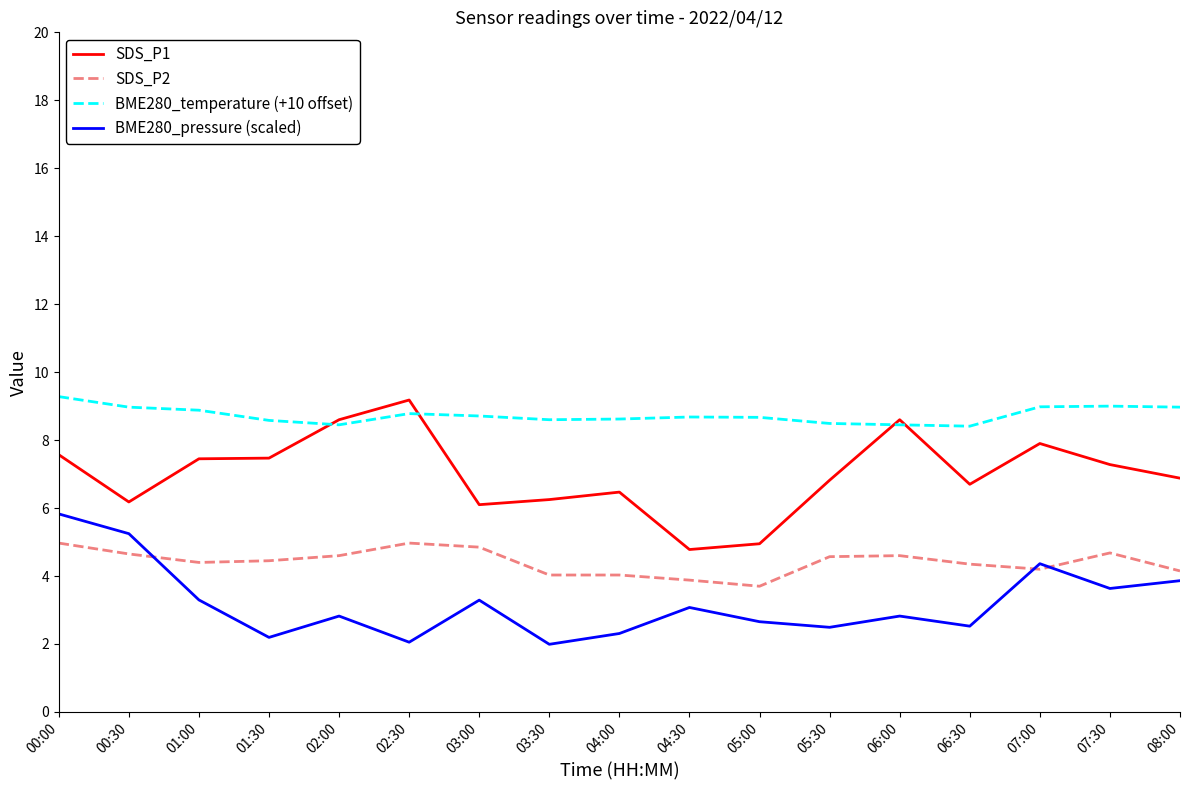

Which series has the widest spread of values?

SDS_P1